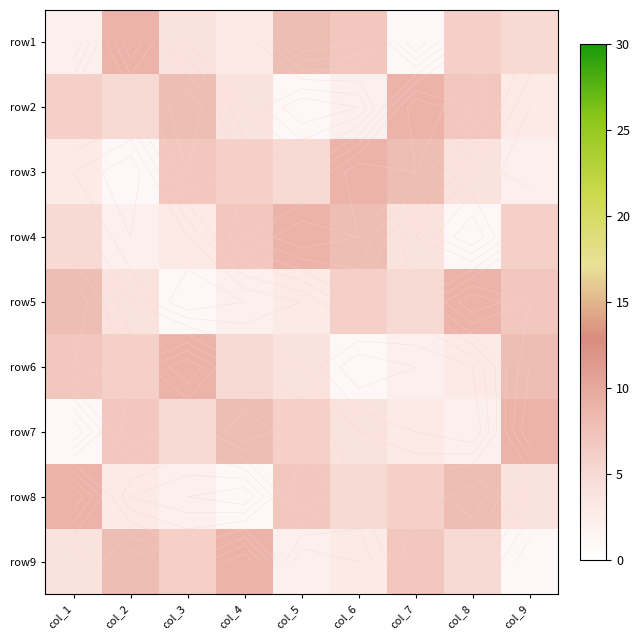

At which category does the chart reach its peak across all series?

col_2